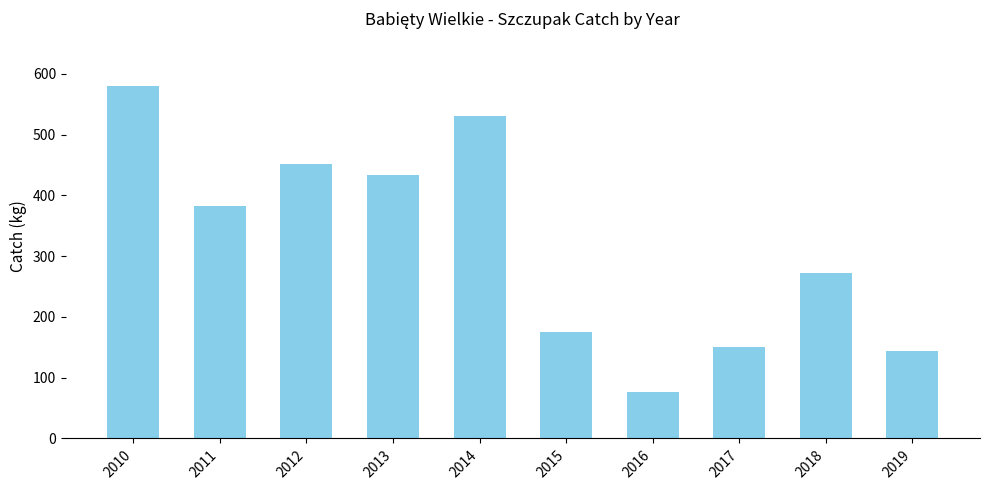

How many bars are there in total?

10